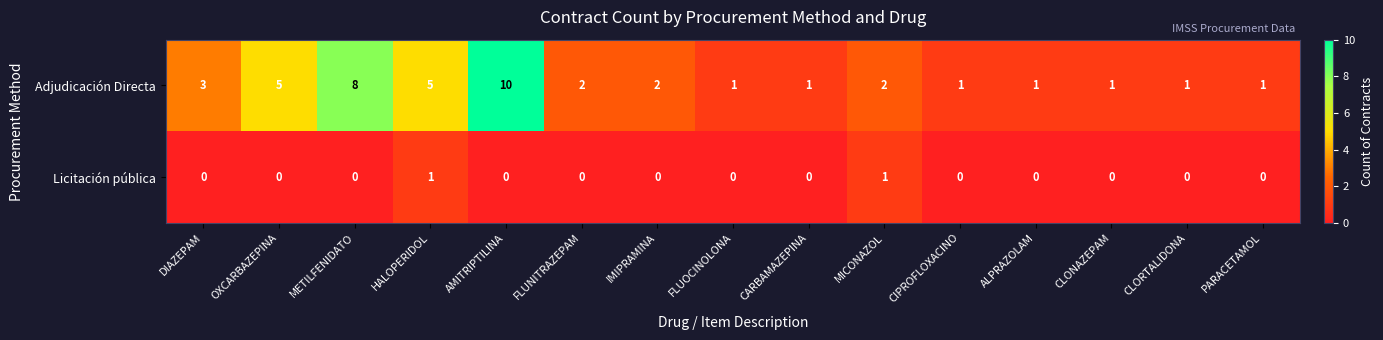

Which series has the largest range (max minus min)?

Adjudicación Directa